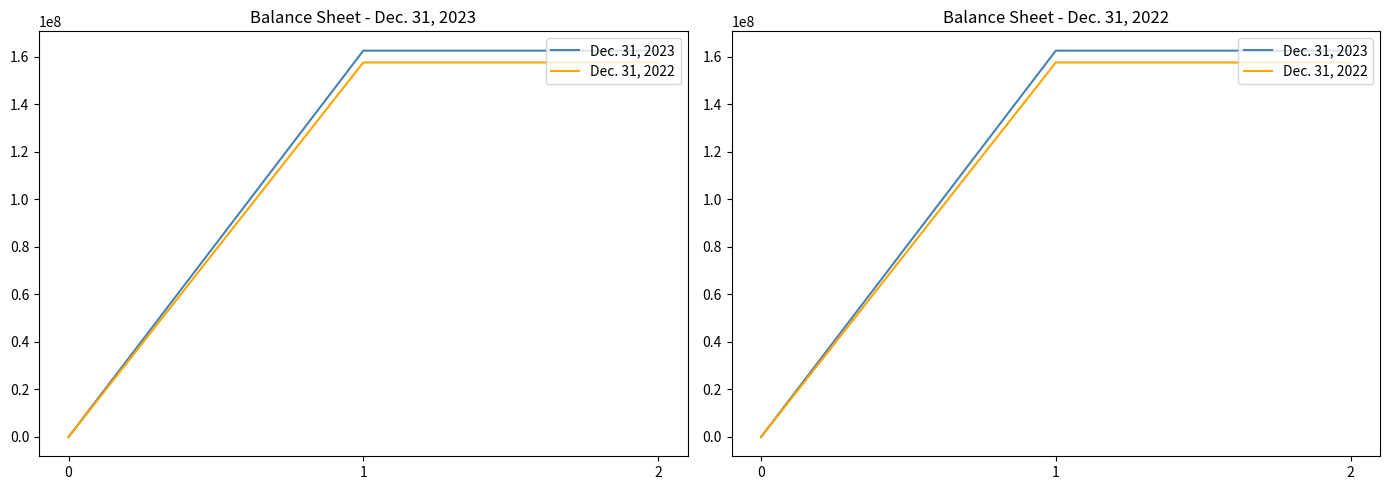

How many lines are shown in the chart?

2